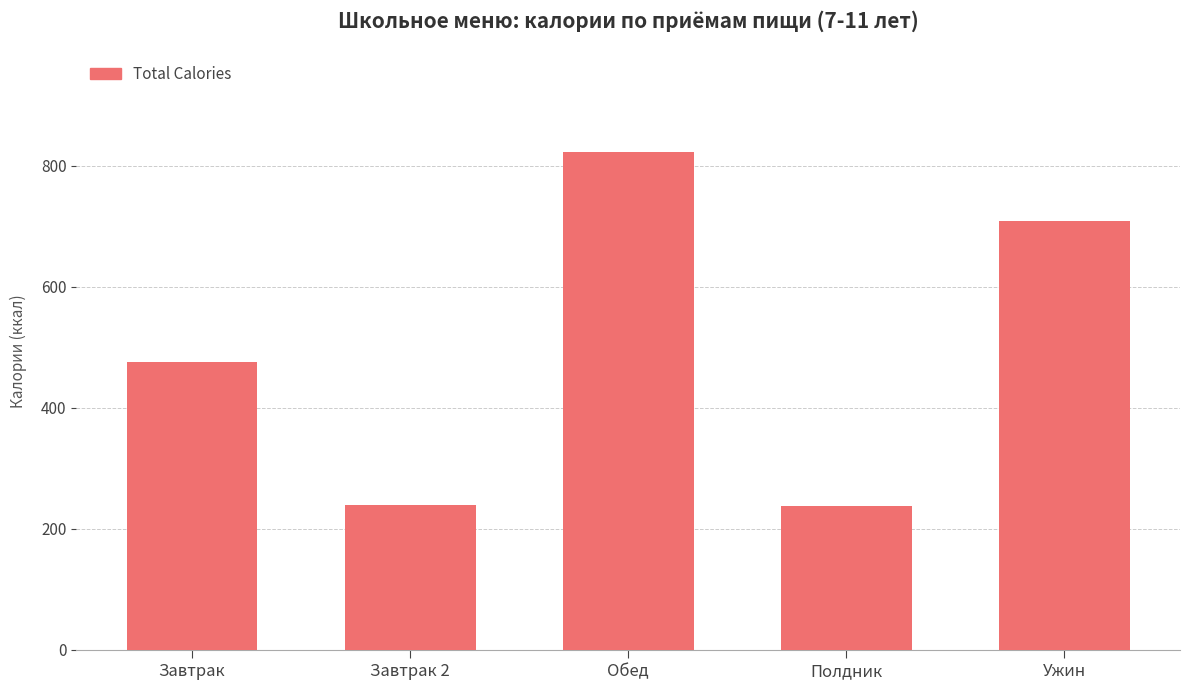

True or false: the data shows 667.2 at Завтрак.

False